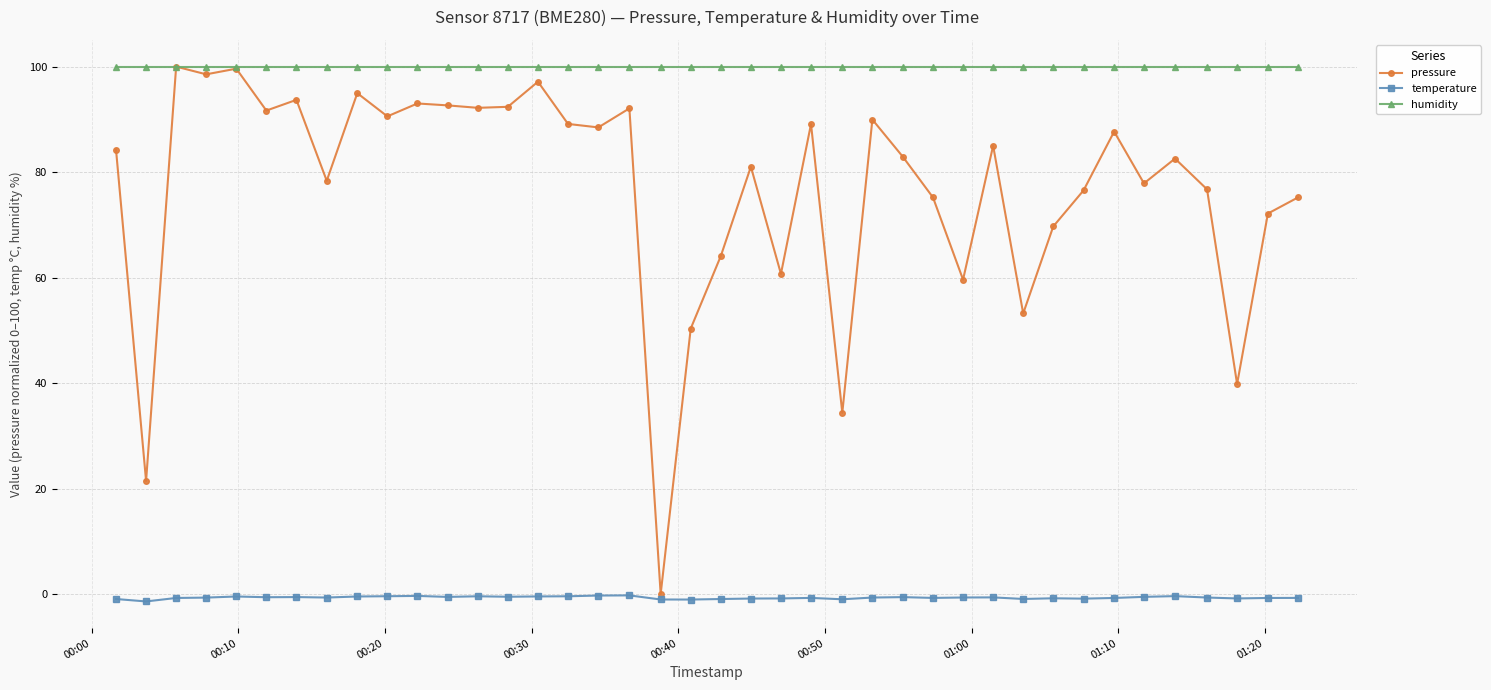

At how many categories does at least one series exceed 0?

40